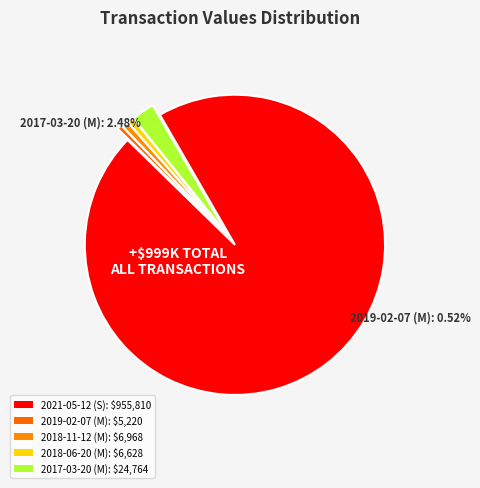

To the nearest percent, what percentage of the pie is 2018-06-20 (M)?

1%